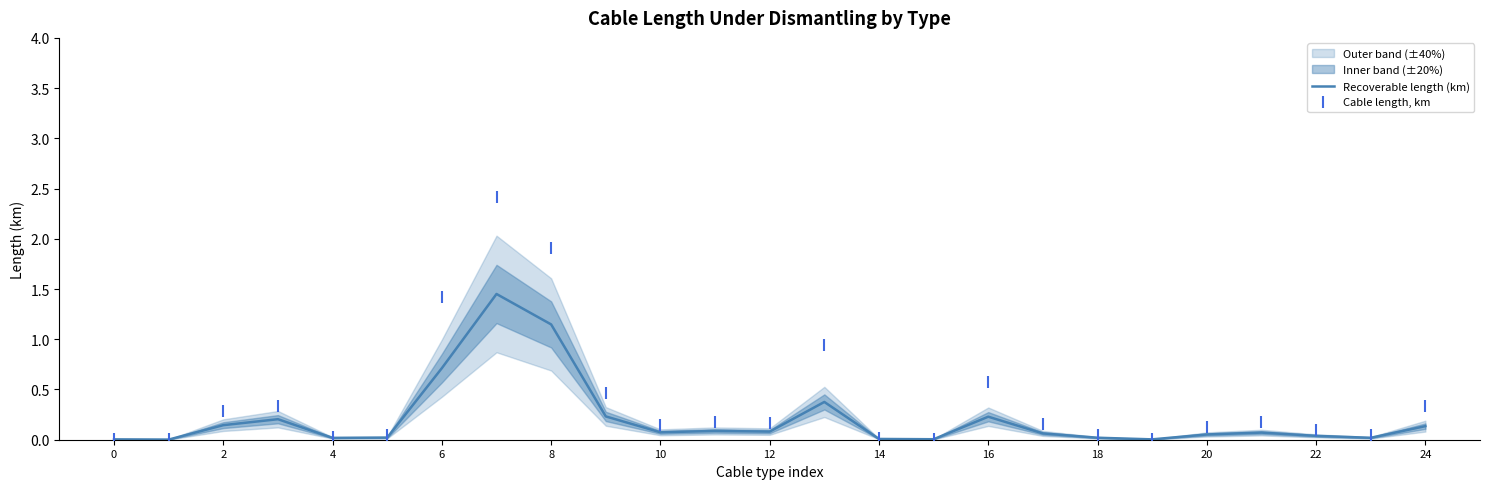

Which series contains the lowest Y value?

Recoverable length (km)